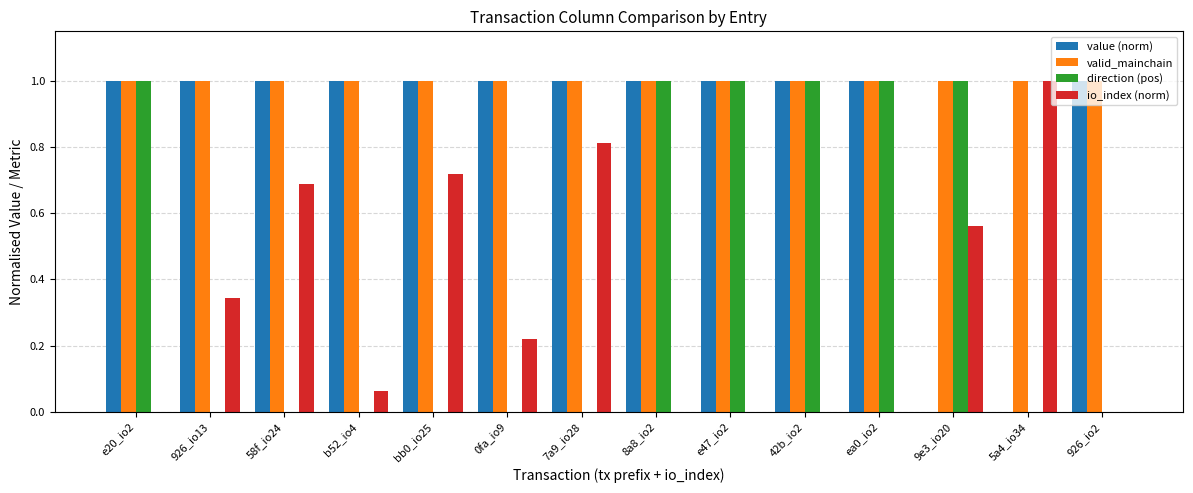

What is the highest value of the direction (pos) series?

1.0